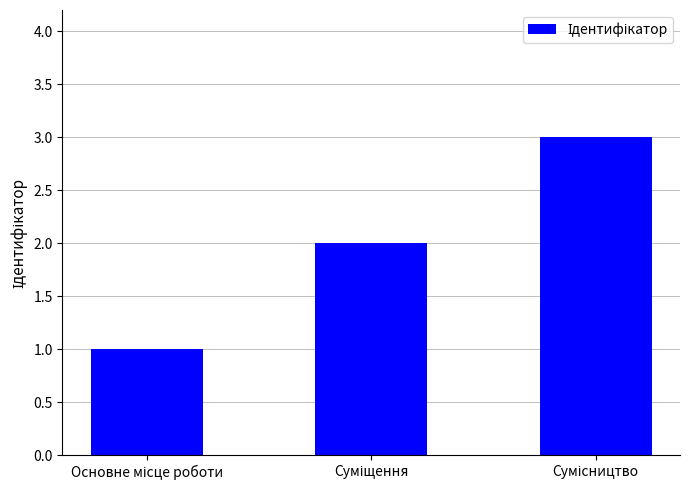

Reading right to left, extract all data points from this chart.

3	2	1